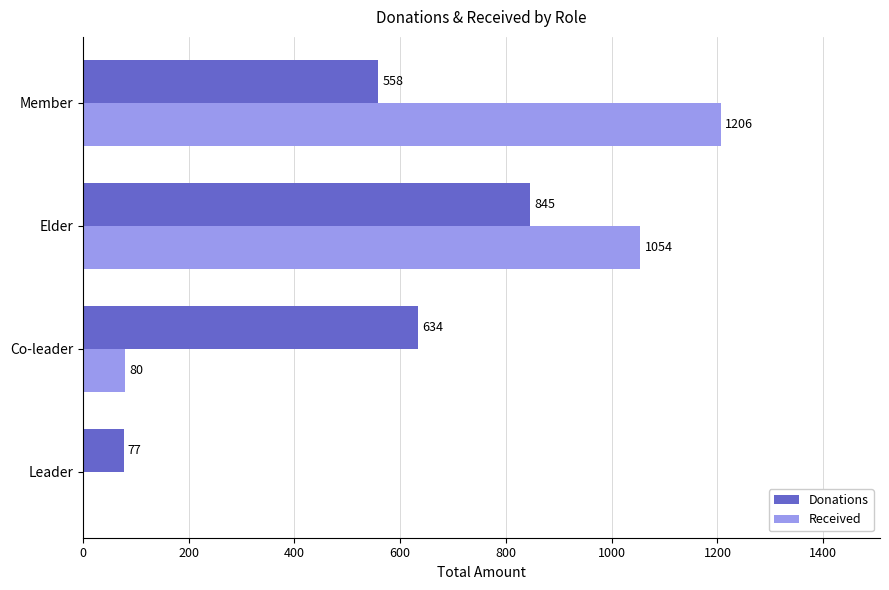

What is the approximate value of Donations at Elder?

845